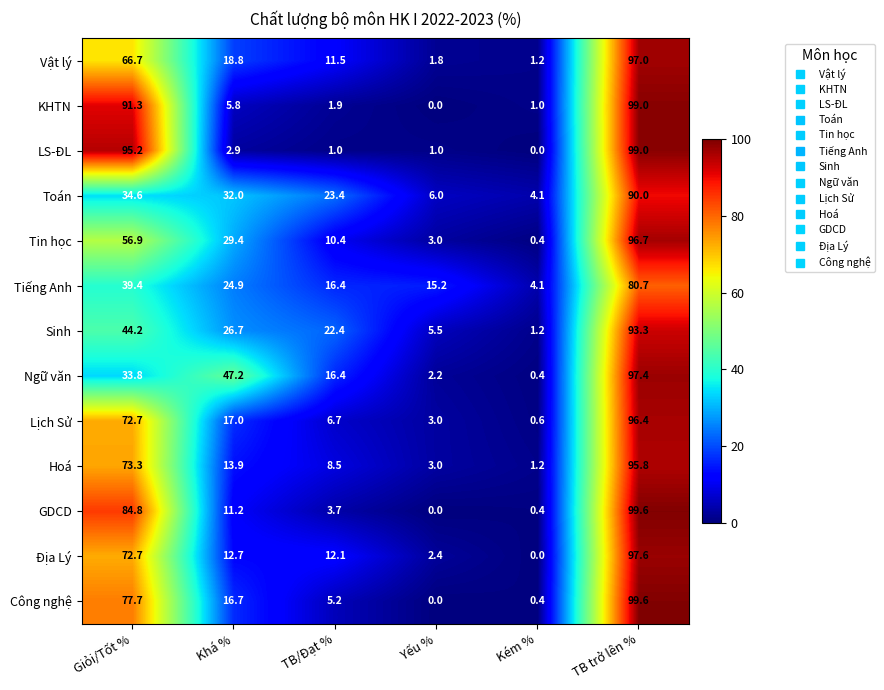

What value does the LS-ĐL series have at Giỏi/Tốt %?

95.2